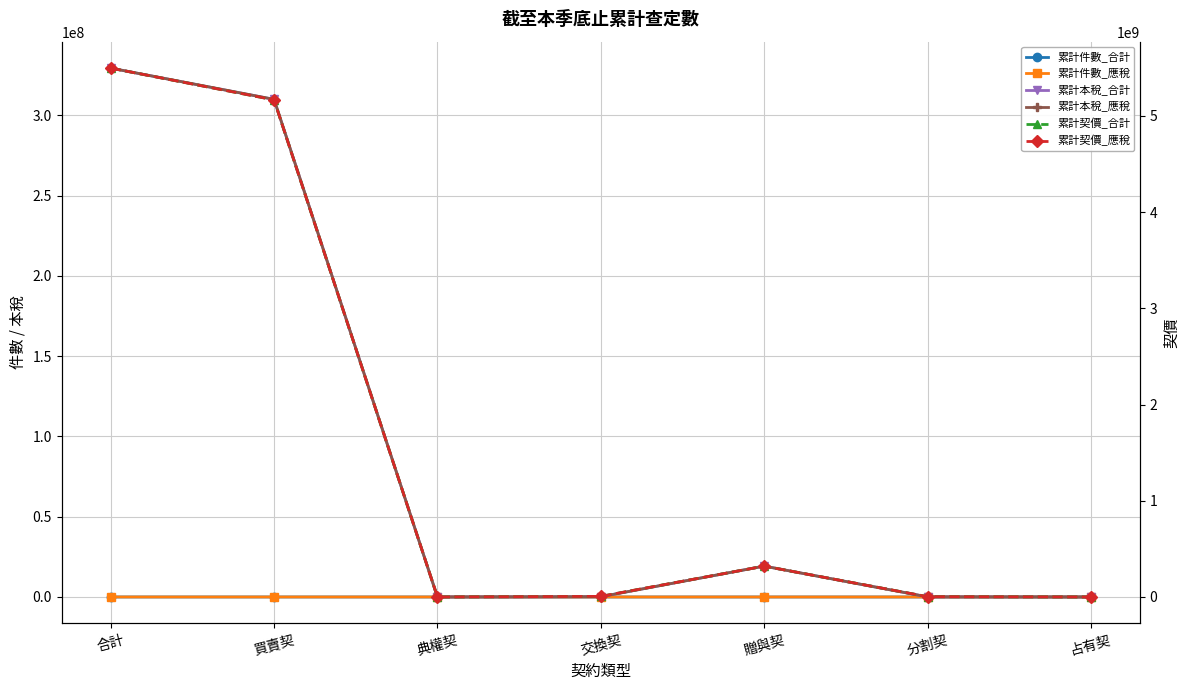

Does the chart have visible grid lines?

Yes